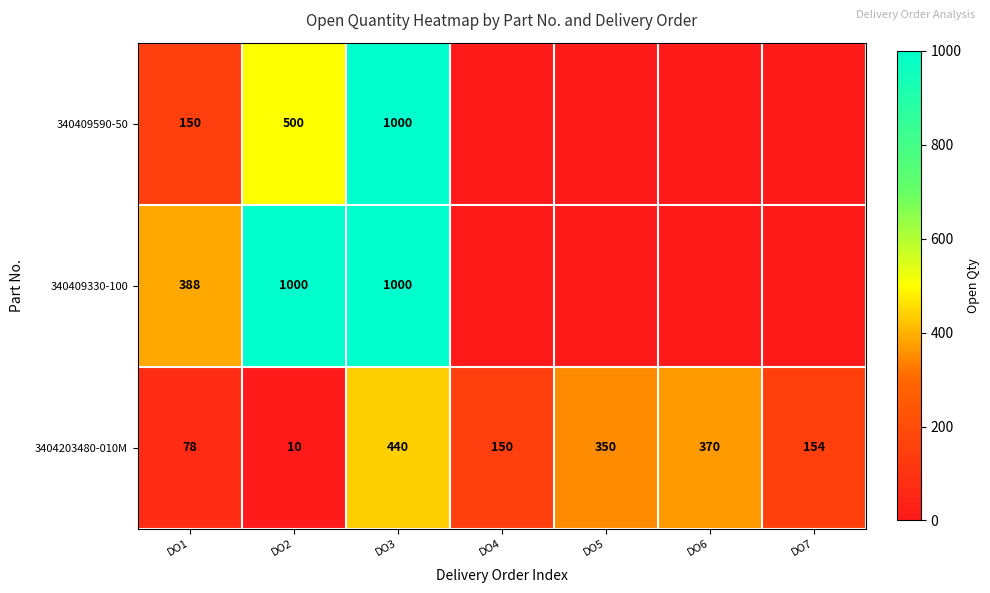

Where does the 3404203480-010M series first go above 154?

DO3